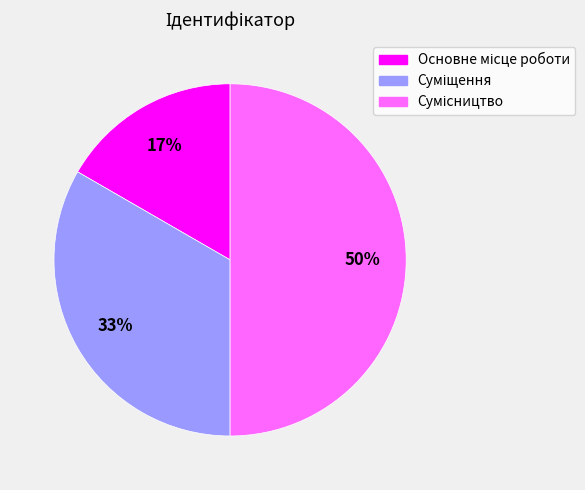

To the nearest percent, what is the difference between the largest and smallest slice percentages?

33%